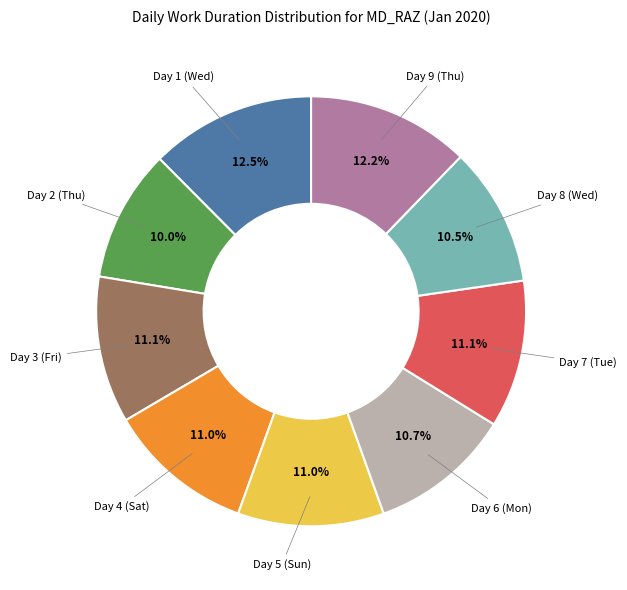

Does any single category account for the majority?

No